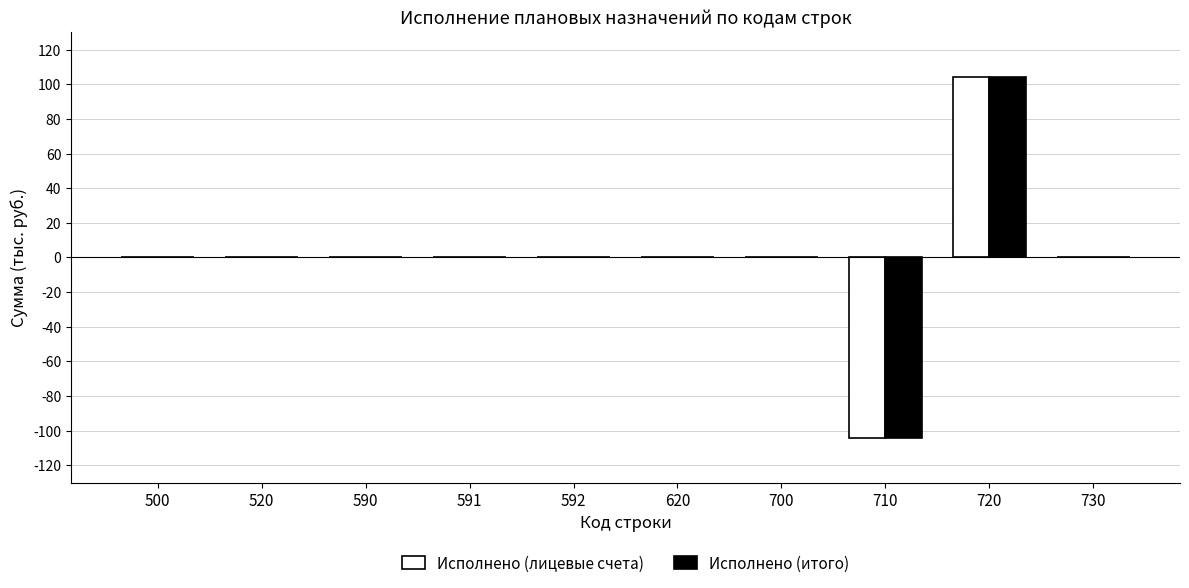

At which label does Исполнено (итого) reach its peak?

720